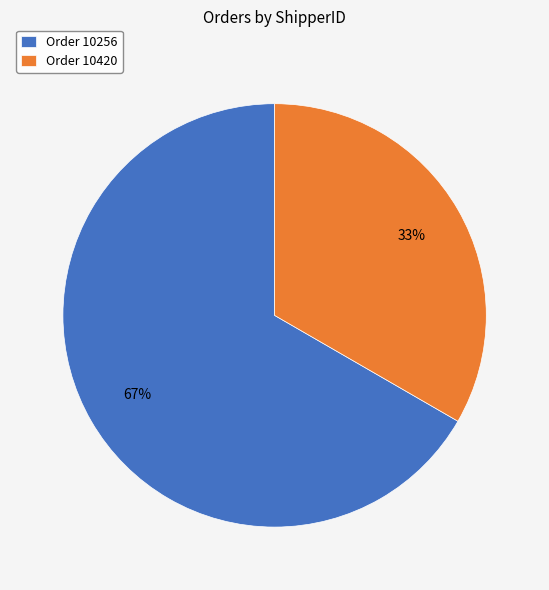

How many slices are in this pie chart?

2